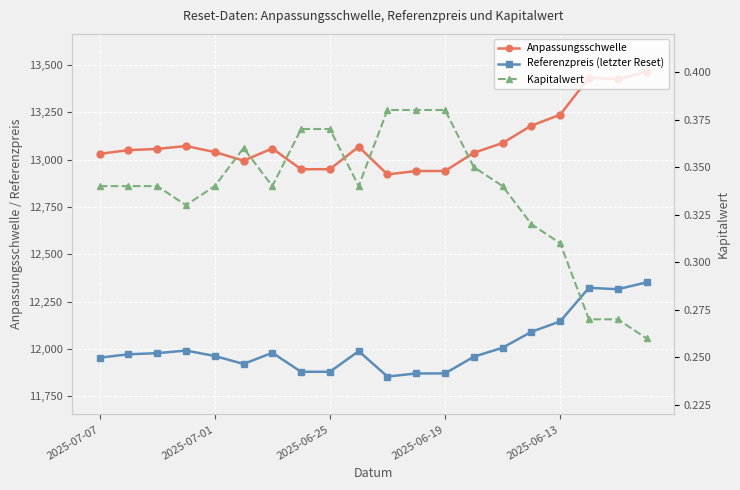

True or false: Referenzpreis (letzter Reset) and Anpassungsschwelle cross at least once.

False